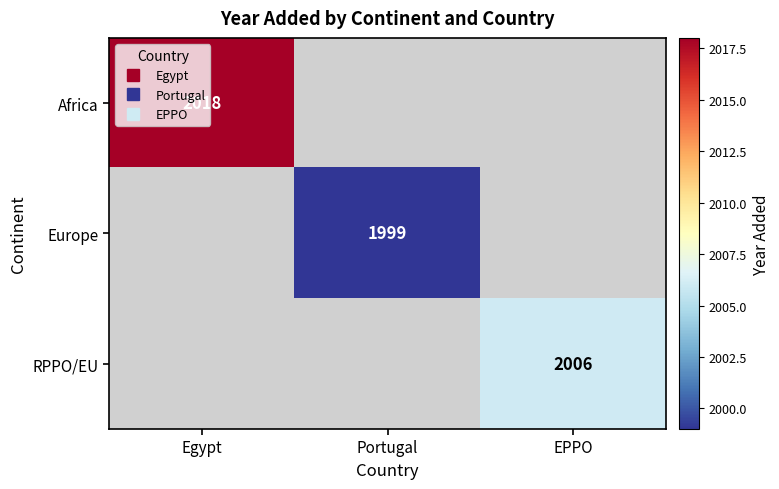

At how many categories does at least one series exceed 2015?

1